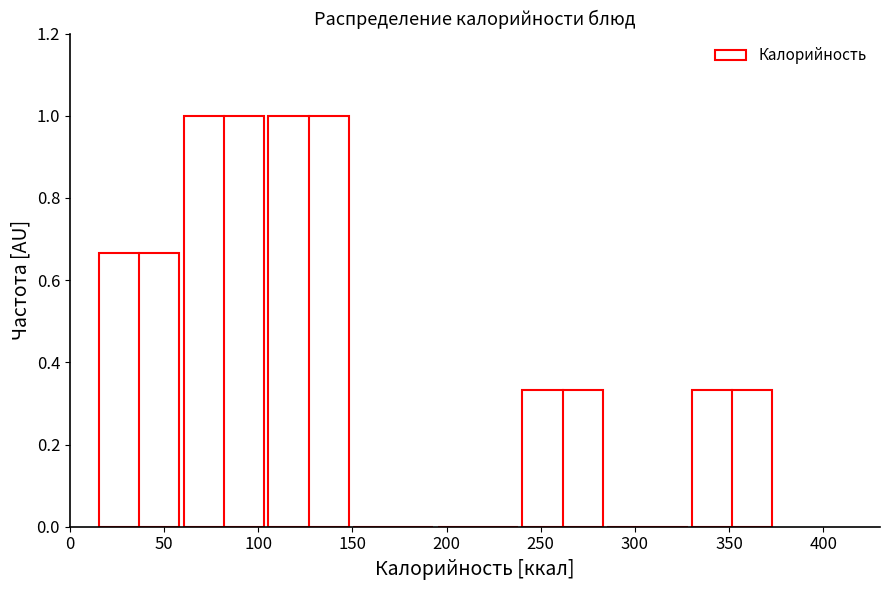

How tall is the bar that spans 240 to 285 on the x-axis? Neither the bar edges nor the heights are printed on the chart, so give them approximately, as read against the axes.

0.34